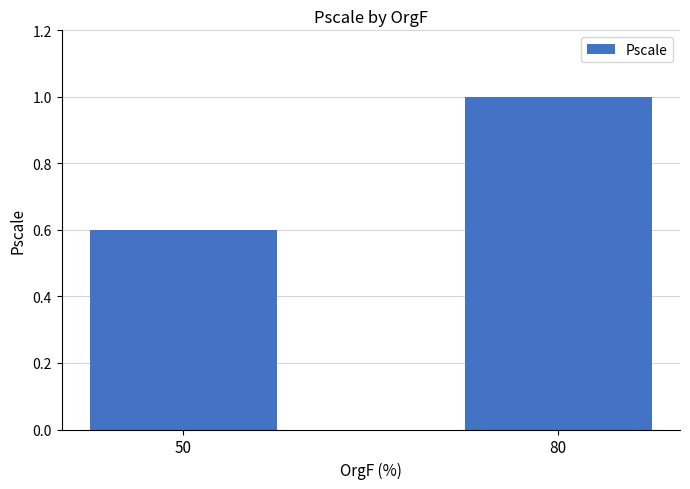

Reading left to right, extract all data points from this chart.

50=0.6	80=1.0